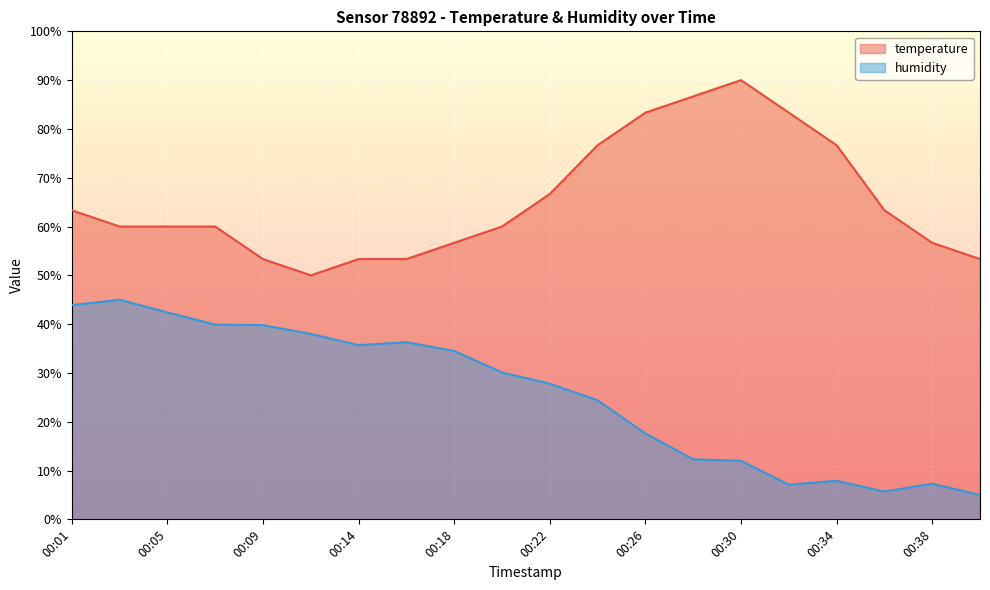

True or false: humidity and temperature cross at least once.

False